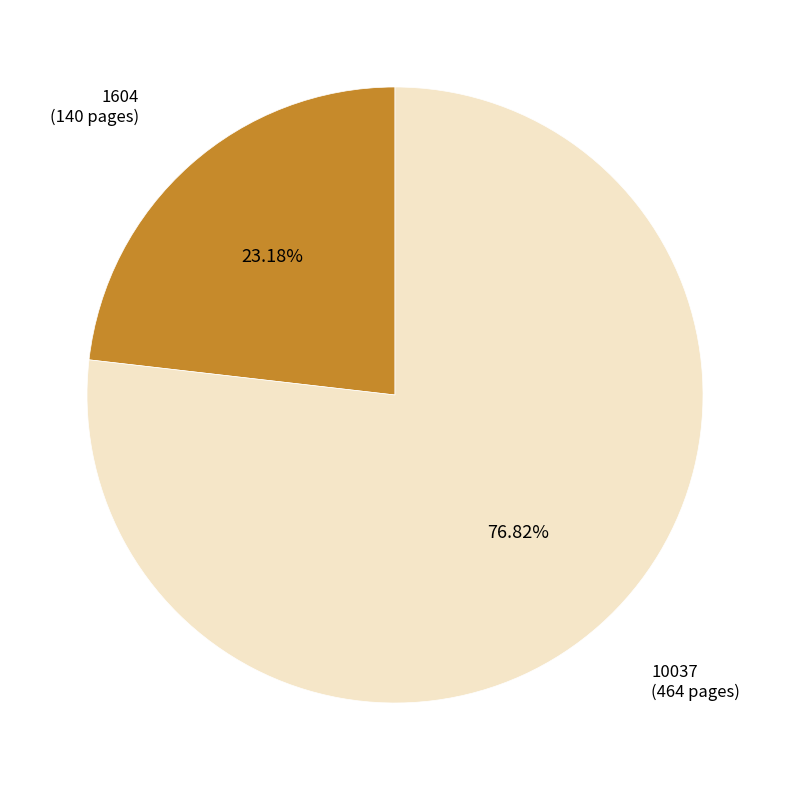

Which has a higher value, 1604 or 10037?

10037